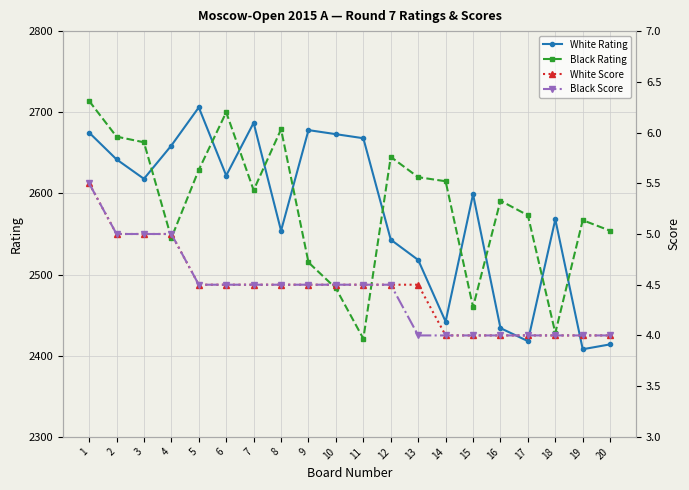

True or false: White Score and Black Score intersect in this chart.

False